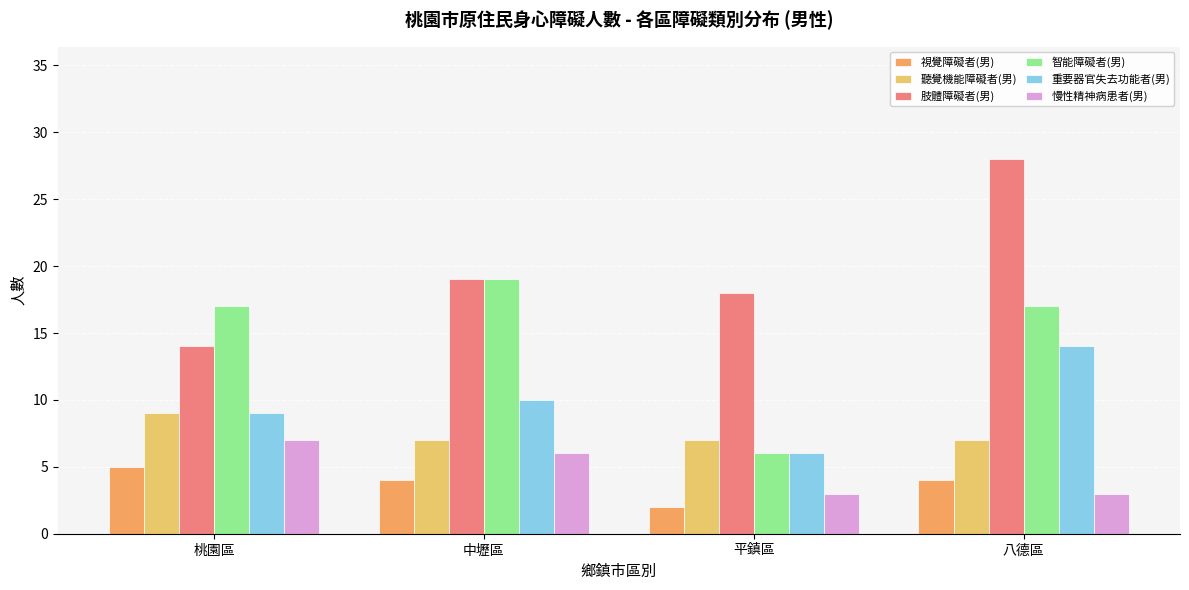

At which label does 肢體障礙者(男) reach its minimum?

桃園區